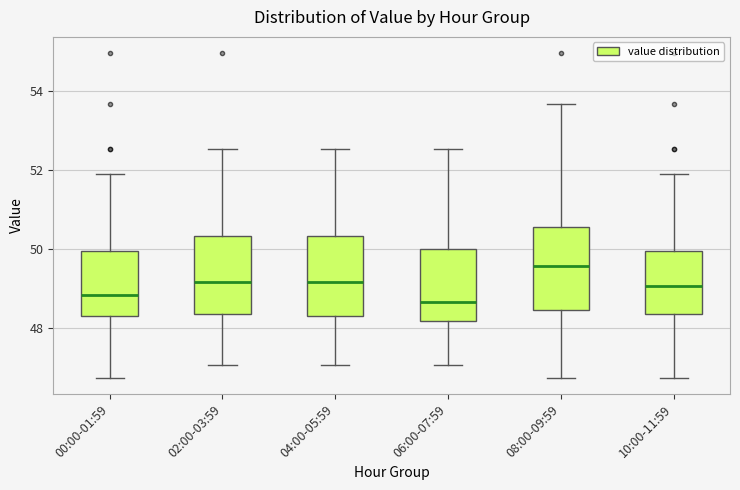

Reading left to right, transcribe this box plot: for each box, give where its median line is, the range the box spans, and where its two whiskers end, as read against the y-axis. The values are not printed on the chart, so give them approximately, as read against the axis.

00:00-01:59: median 48.8, box 48.4 to 50.0, whiskers 46.8 to 51.8
02:00-03:59: median 49.2, box 48.4 to 50.4, whiskers 47.0 to 52.6
04:00-05:59: median 49.2, box 48.4 to 50.4, whiskers 47.0 to 52.6
06:00-07:59: median 48.6, box 48.2 to 50.0, whiskers 47.0 to 52.6
08:00-09:59: median 49.6, box 48.4 to 50.6, whiskers 46.8 to 53.6
10:00-11:59: median 49.0, box 48.4 to 50.0, whiskers 46.8 to 51.8